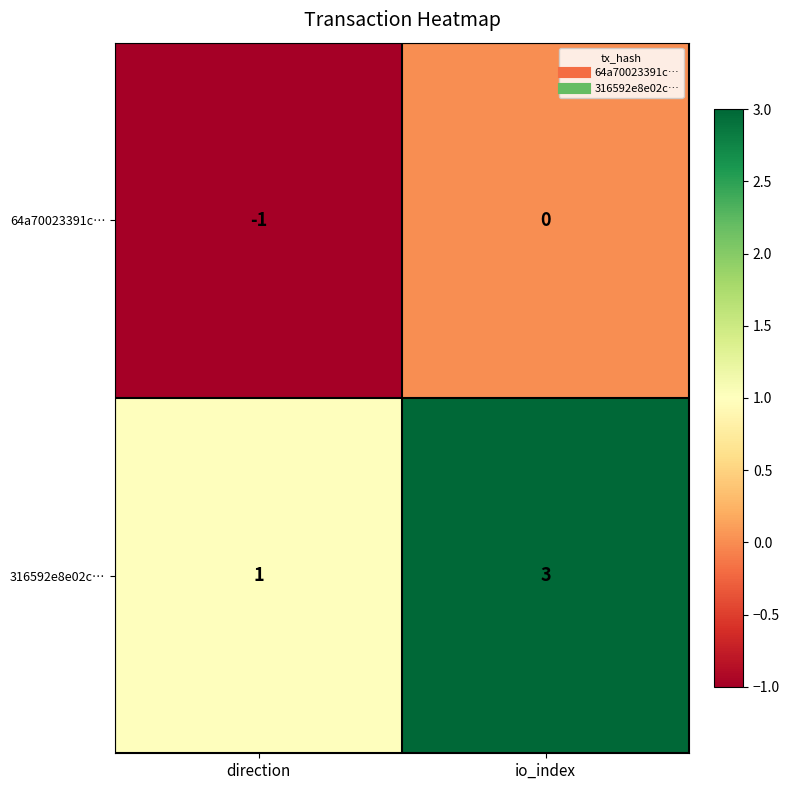

Which series changed the most between direction and io_index?

316592e8e02c…